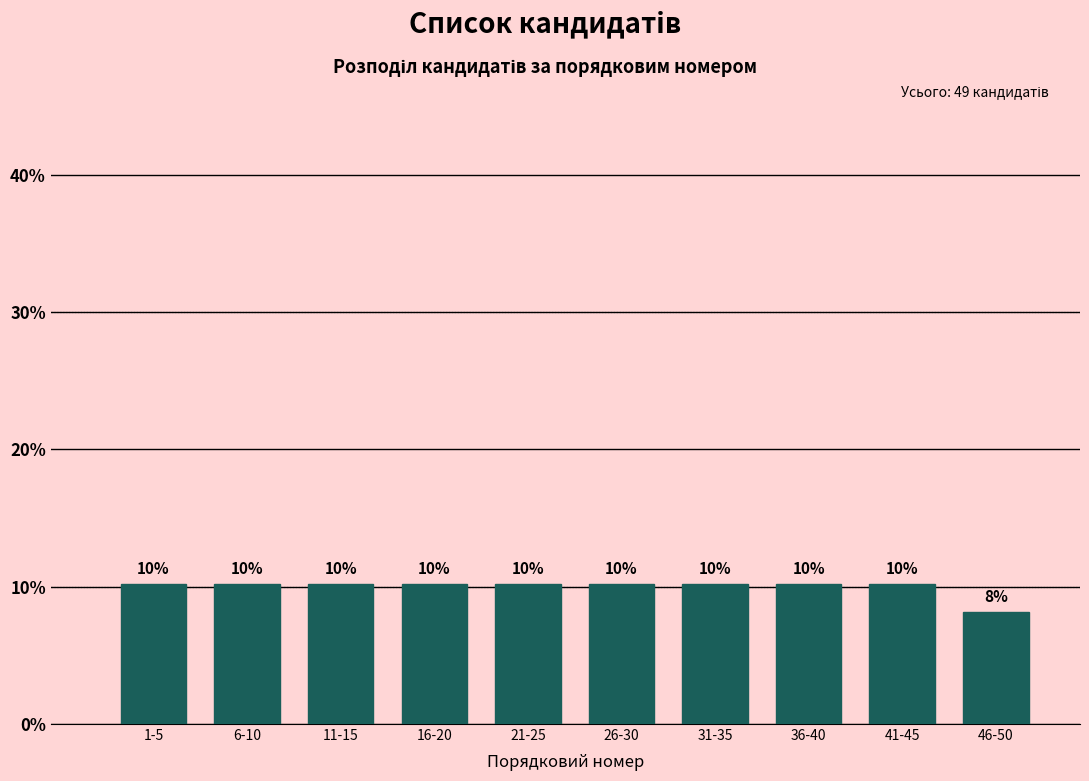

Does the chart contain any negative values?

No